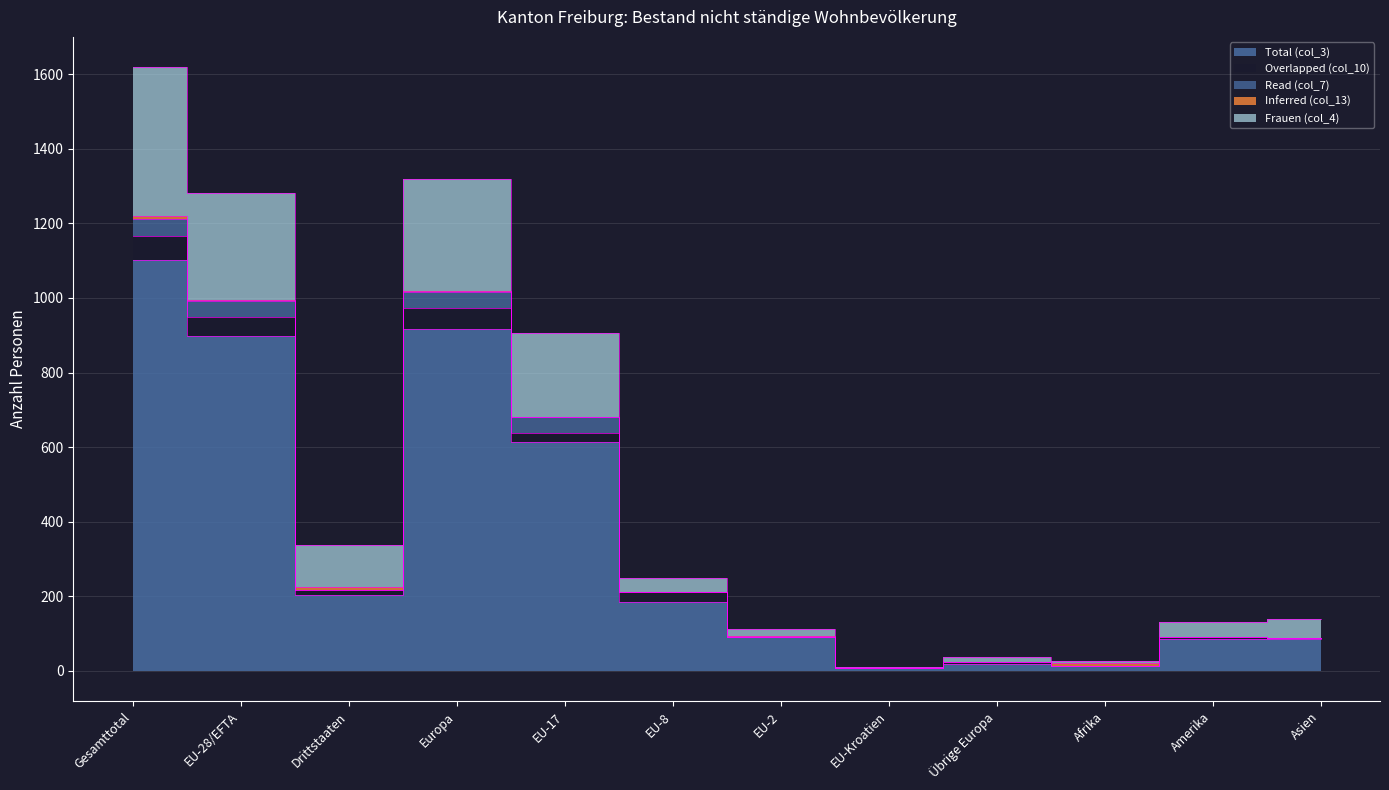

True or false: Frauen (col_4) and Inferred (col_13) intersect in this chart.

False